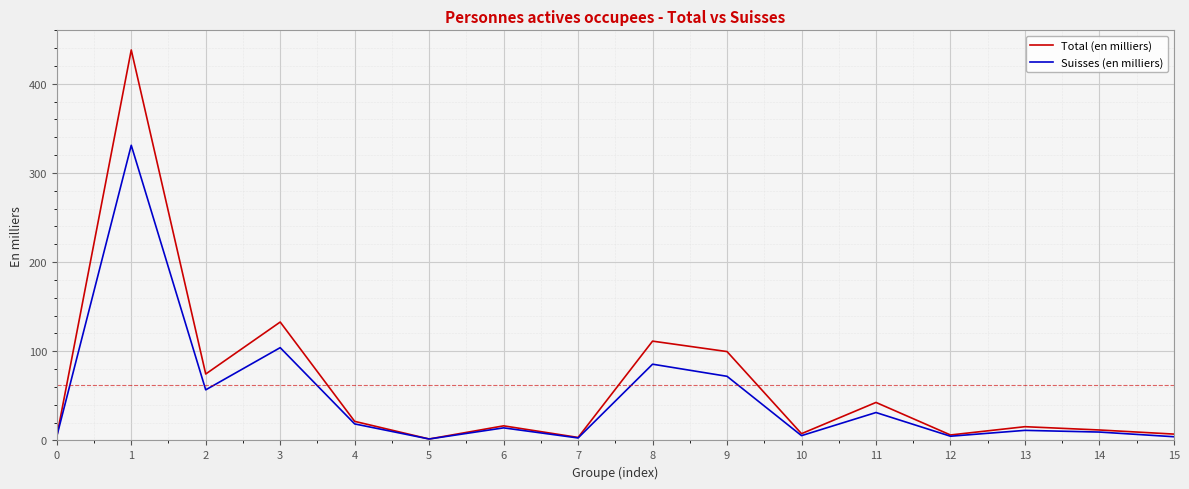

List the series in order of their peak value, lowest first.

Suisses (en milliers), Total (en milliers)